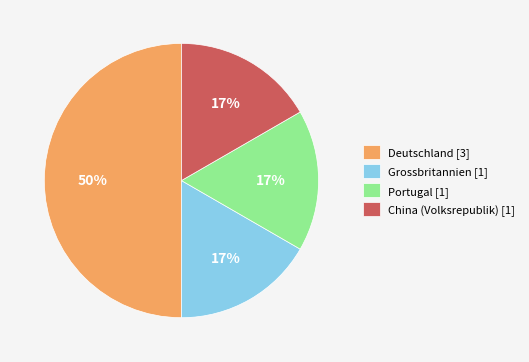

What percentage is the Deutschland slice, to the nearest percent?

50%